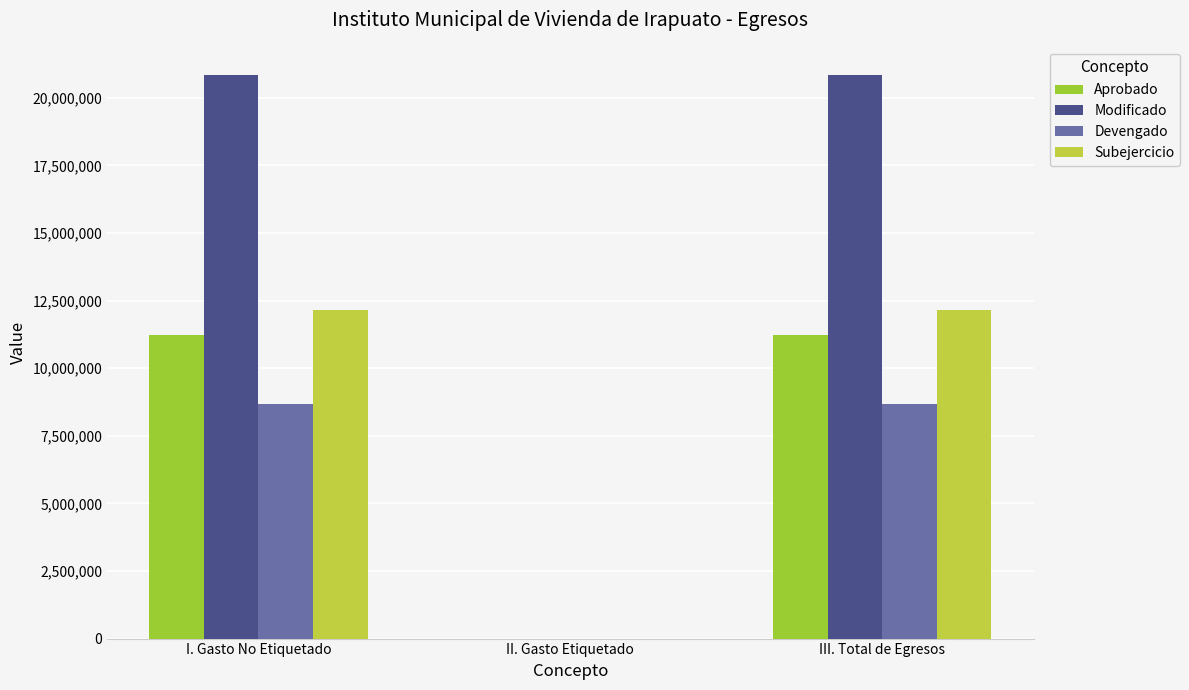

At how many categories does at least one series exceed 20201657?

2